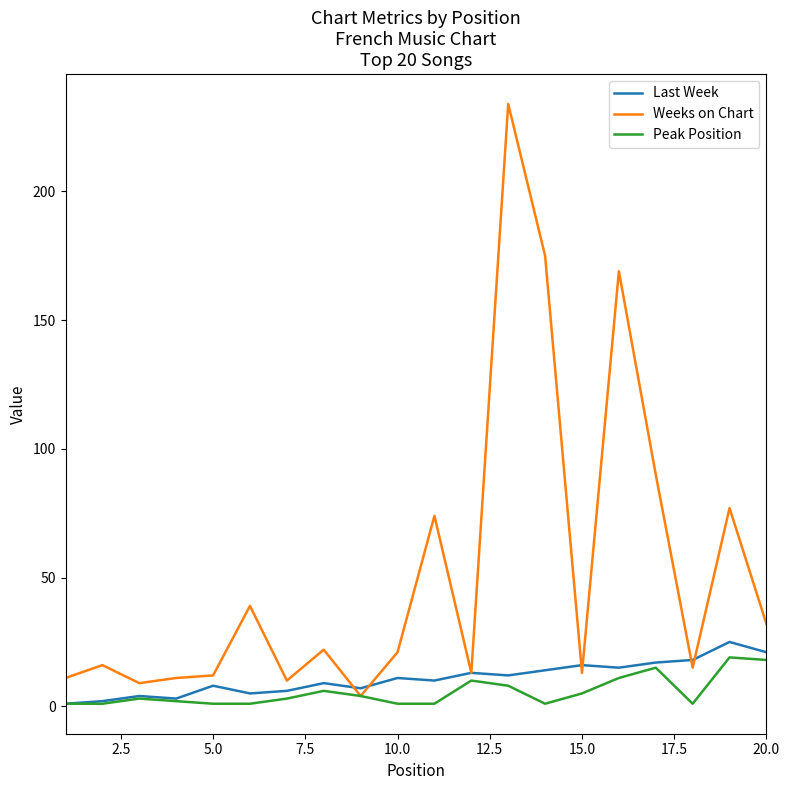

Which series has the widest spread of values?

Weeks on Chart